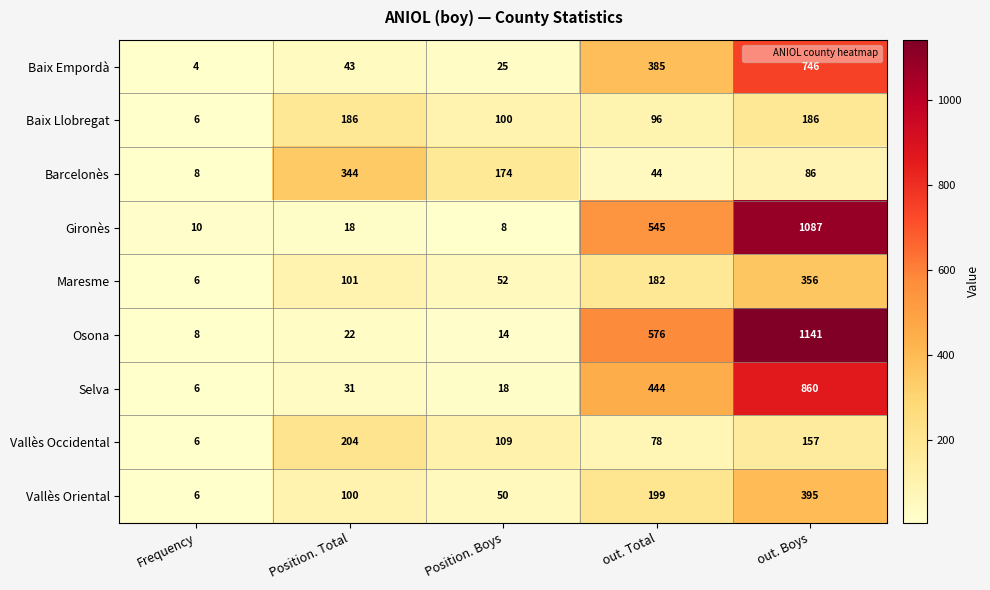

At which category does the chart reach its peak across all series?

out. Boys